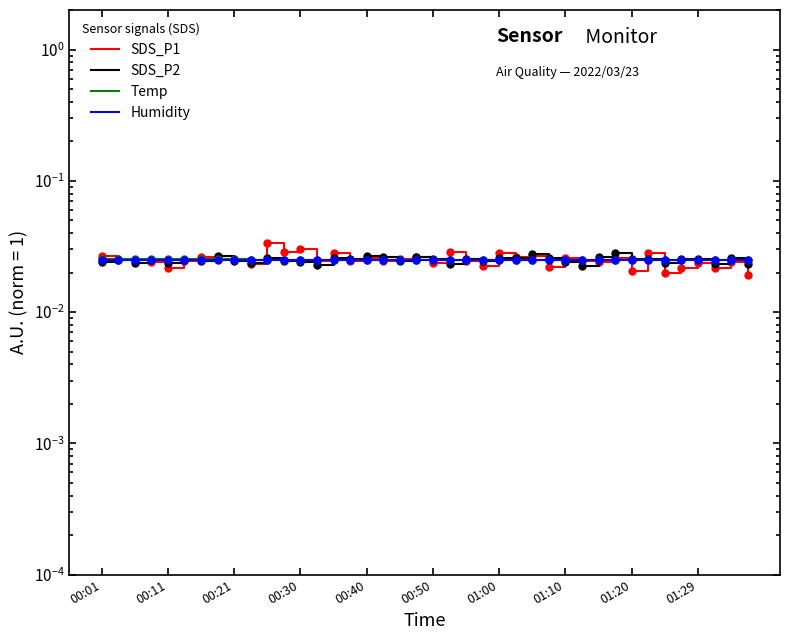

The value of SDS_P1 at 00:50 is 0.0. True or false?

False